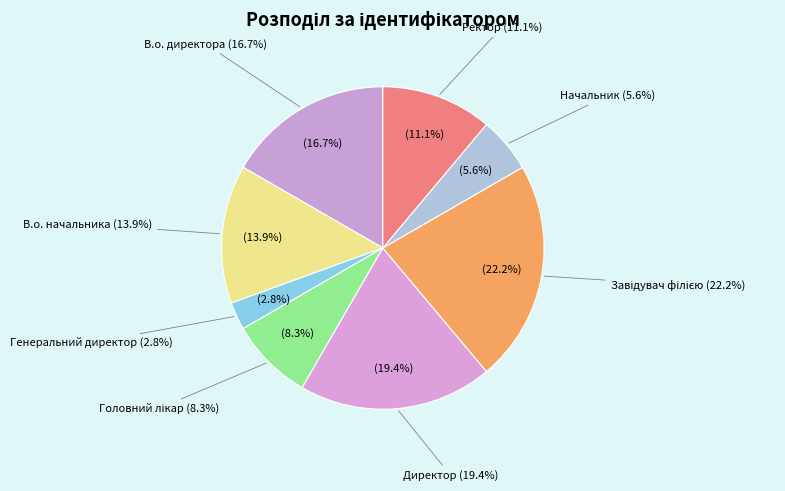

Is it true that Завідувач філією is 9% of the pie?

False